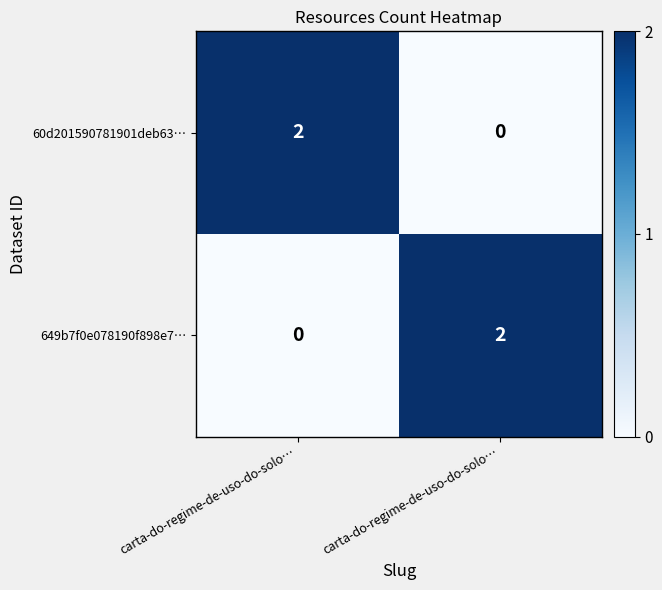

How many values in the 649b7f0e078190f898e7… series are below 2?

1